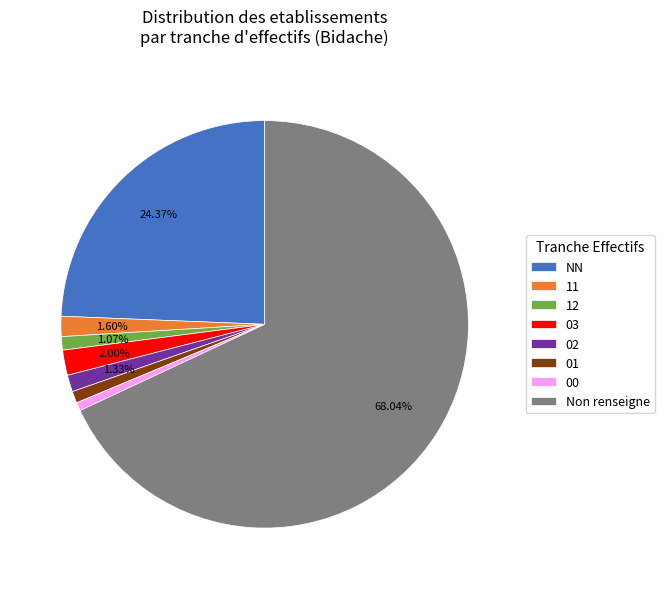

To the nearest percent, what is the difference between the NN and 02 slice percentages?

23%